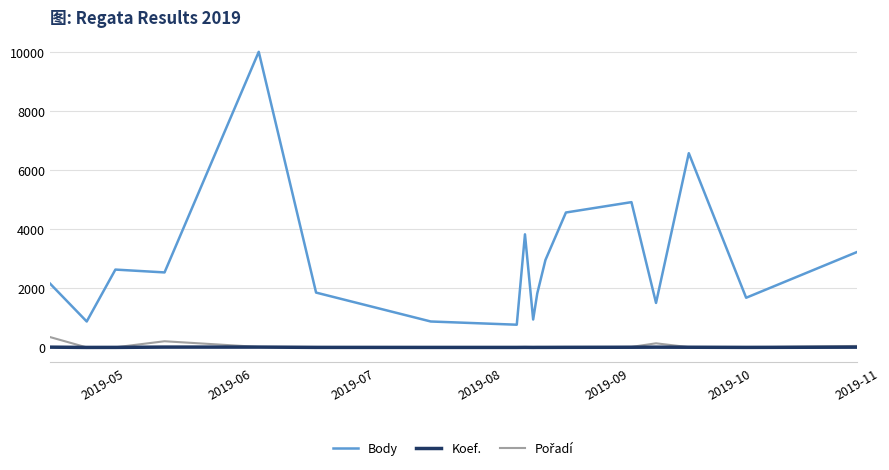

Which series has the widest spread of values?

Body